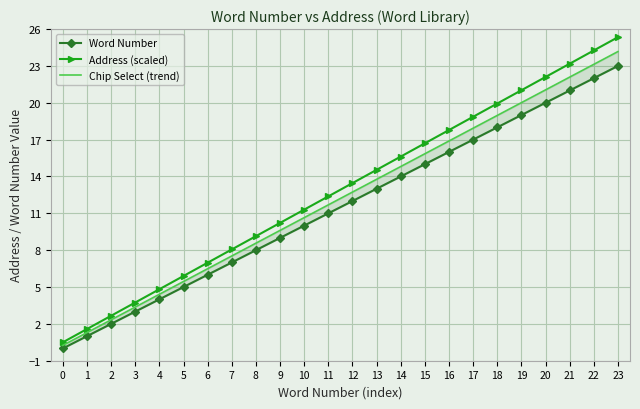

How many data points does each series have?

24